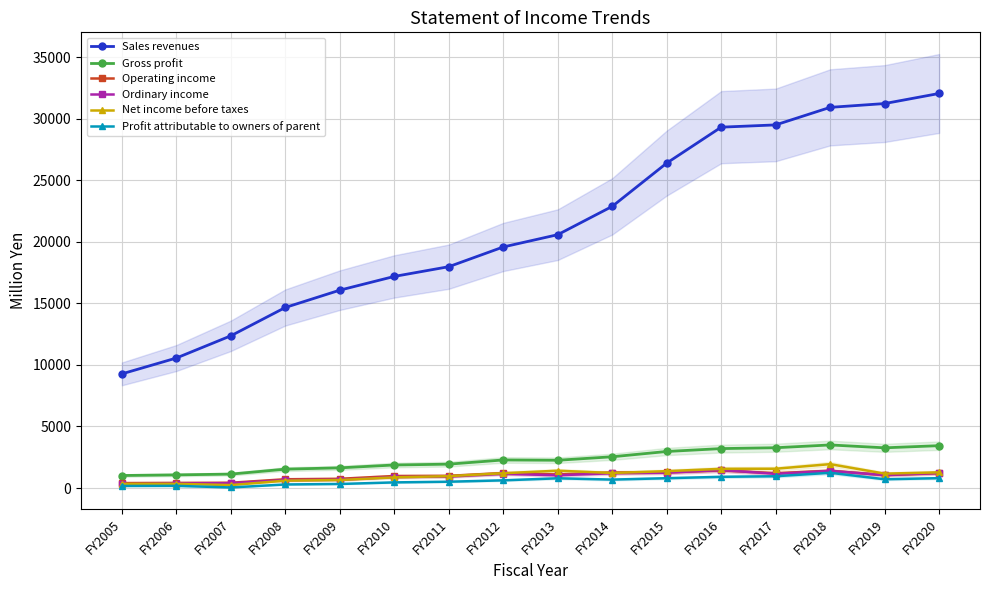

Which series has the widest spread of values?

Sales revenues